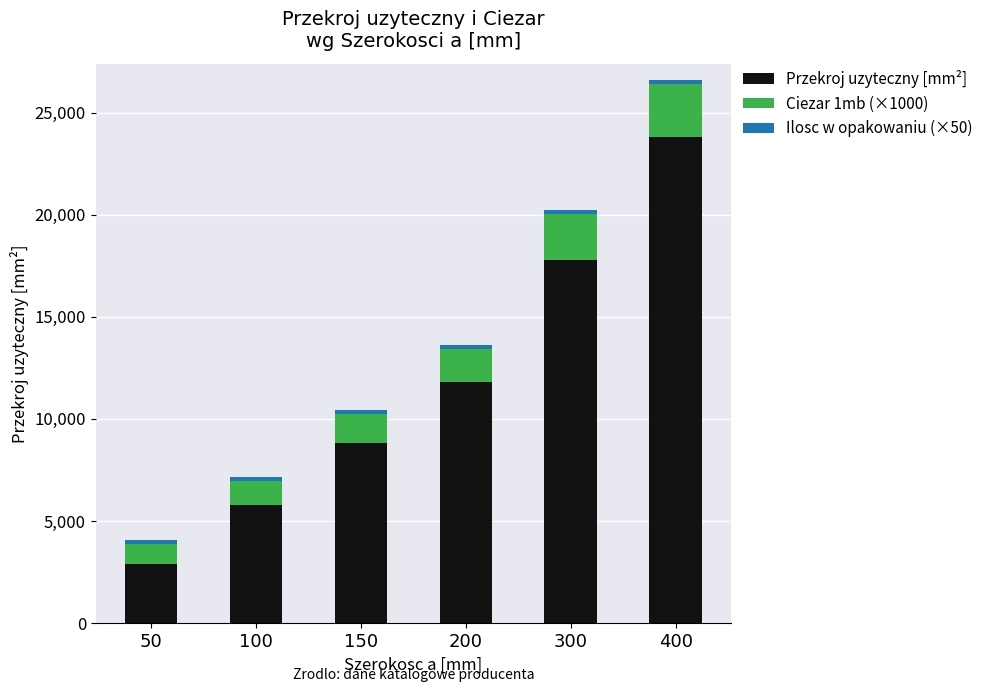

List the labels in order of Przekroj uzyteczny [mm²] value, smallest first.

50, 100, 150, 200, 300, 400